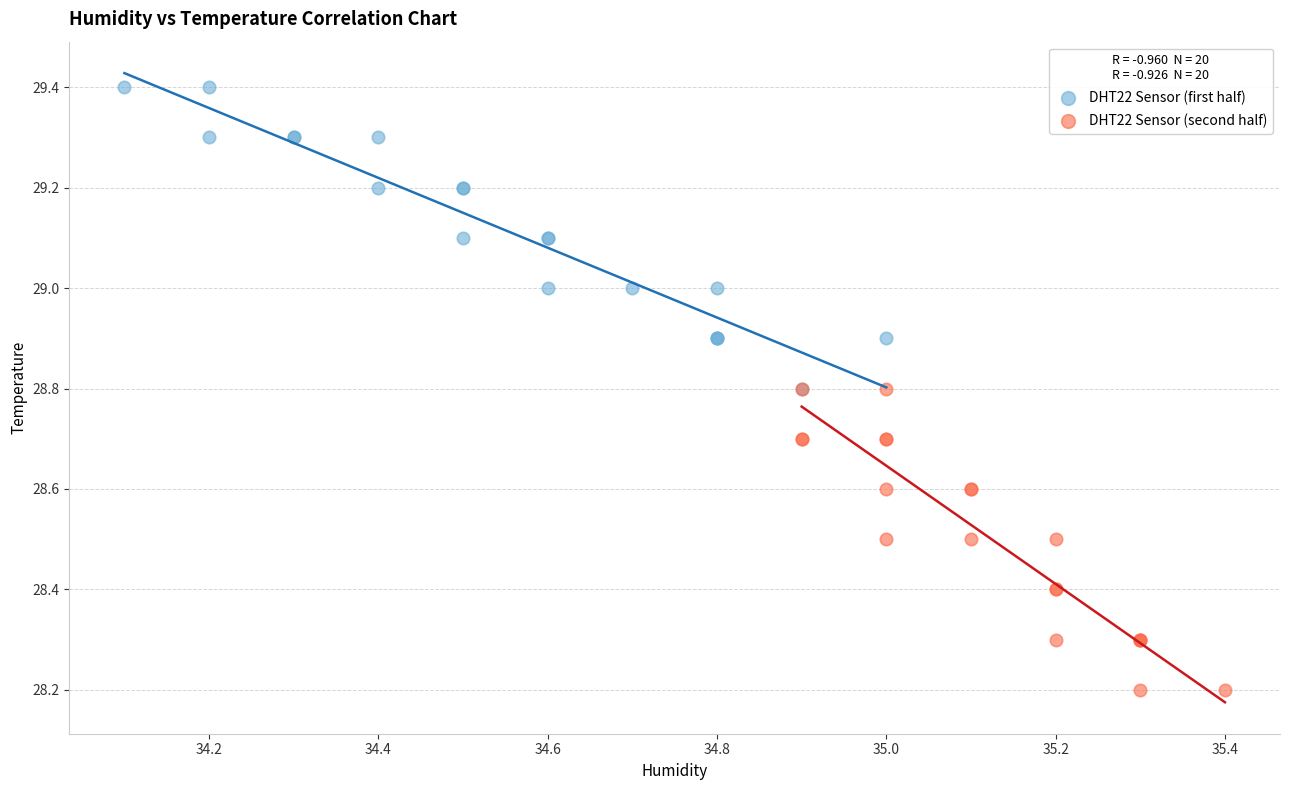

Which series reaches the minimum Y coordinate?

DHT22 Sensor (second half)